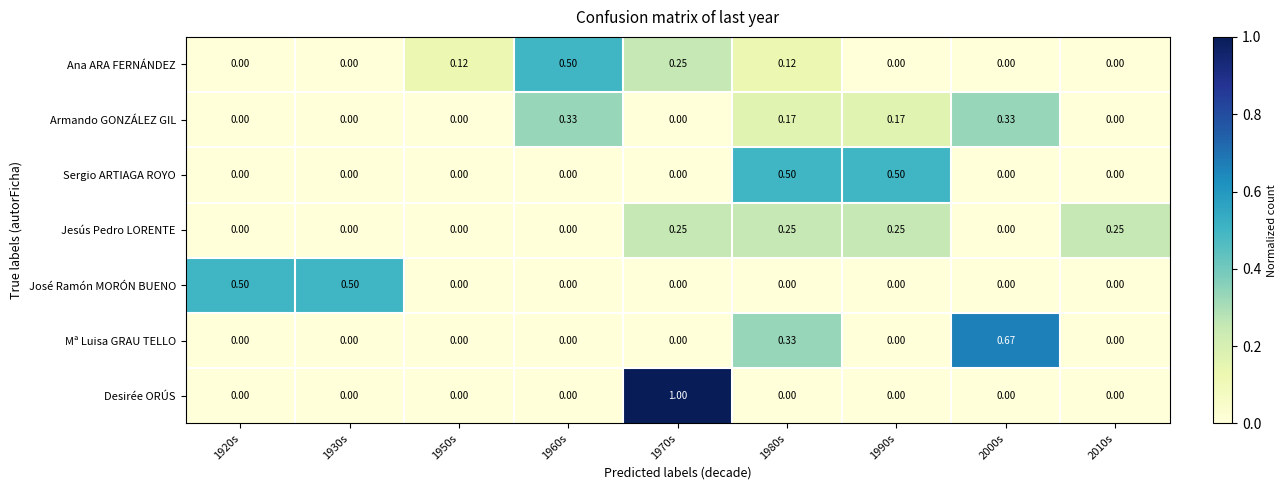

Which series has the largest range (max minus min)?

Desirée ORÚS